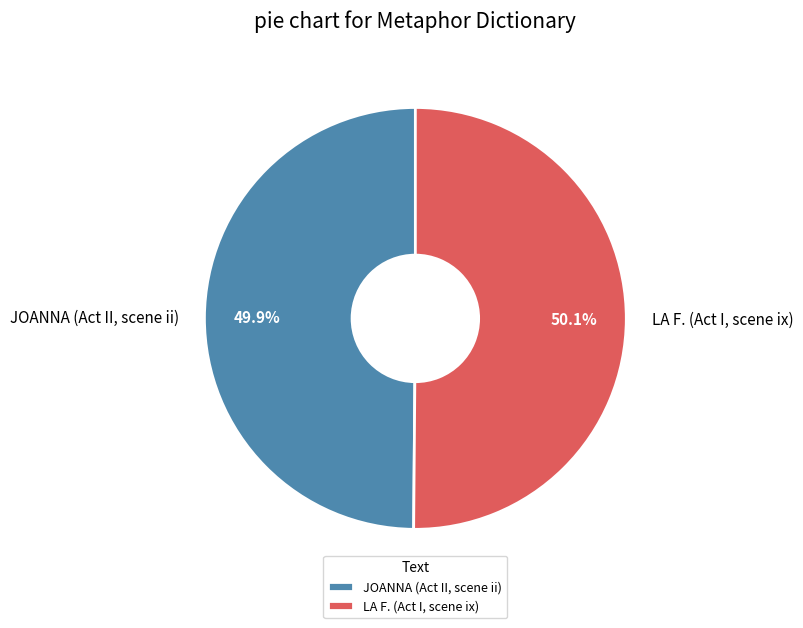

To the nearest percent, what is the average slice percentage?

50%